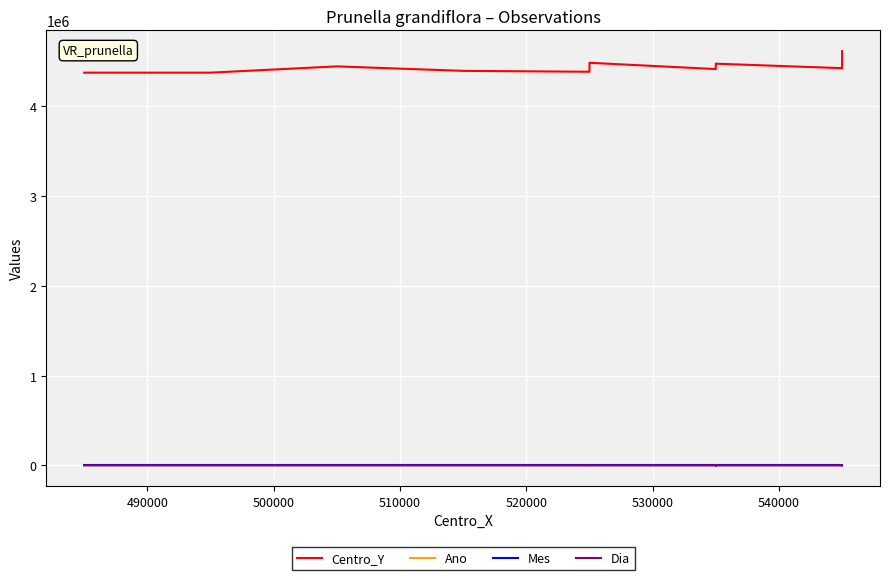

Which series has the largest range (max minus min)?

Centro_Y